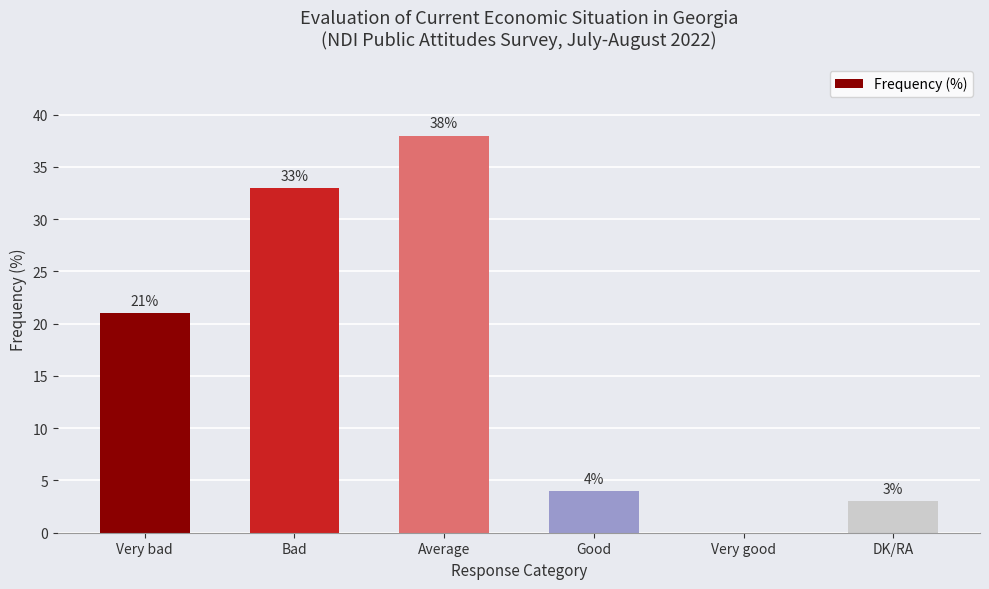

What is the maximum value shown in the chart?

38